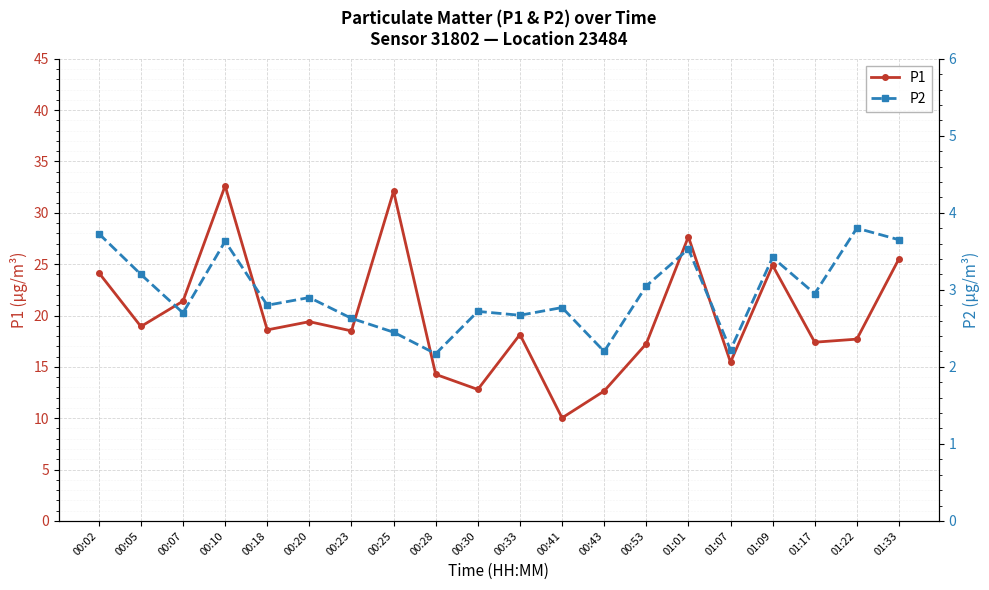

How many lines are shown in the chart?

2